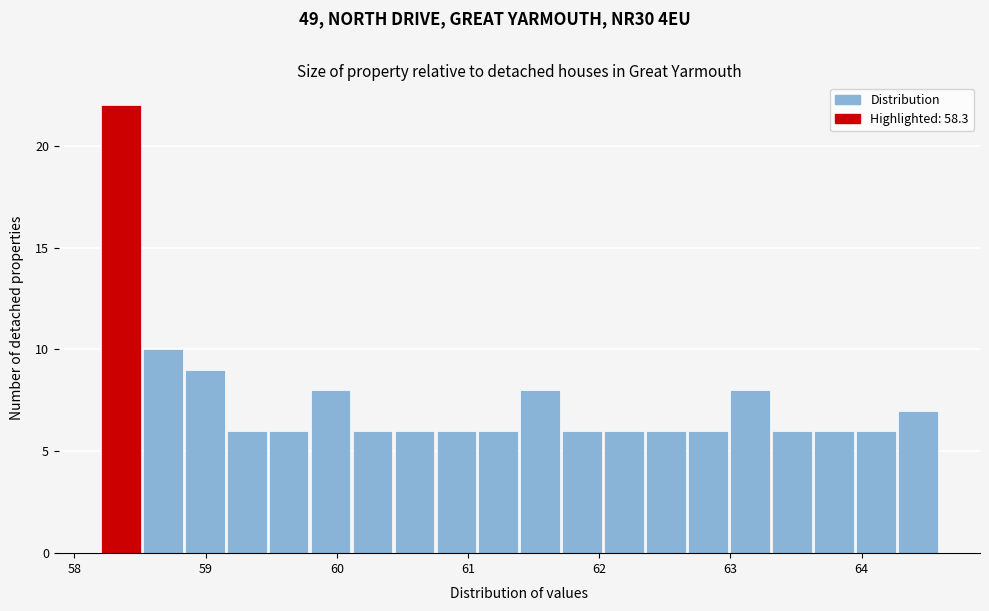

Read against the x-axis, roughly where is the centre of the tallest bar?

58.4